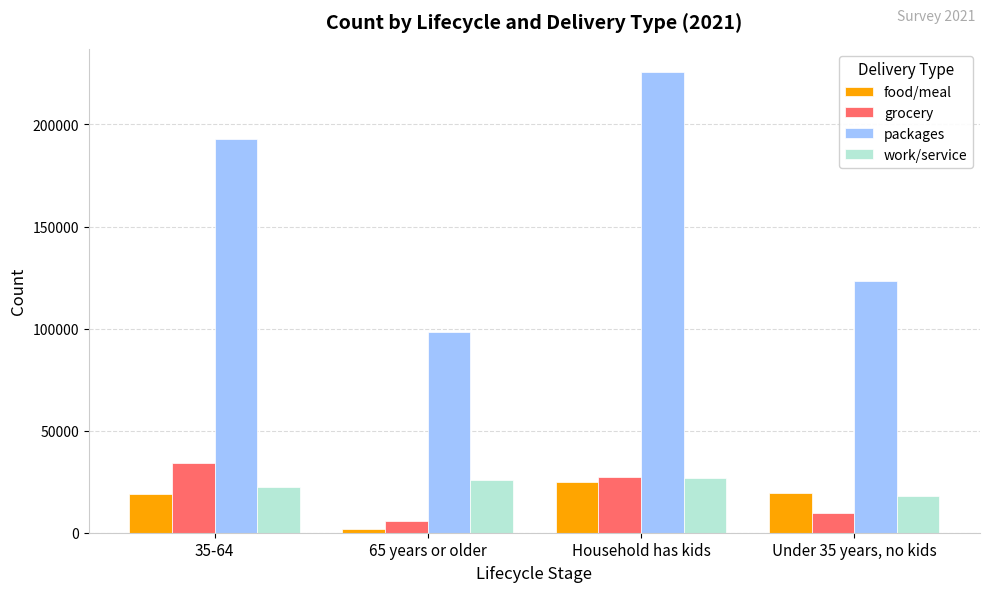

Is the value of grocery at 65 years or older greater than the value of packages at 35-64?

No